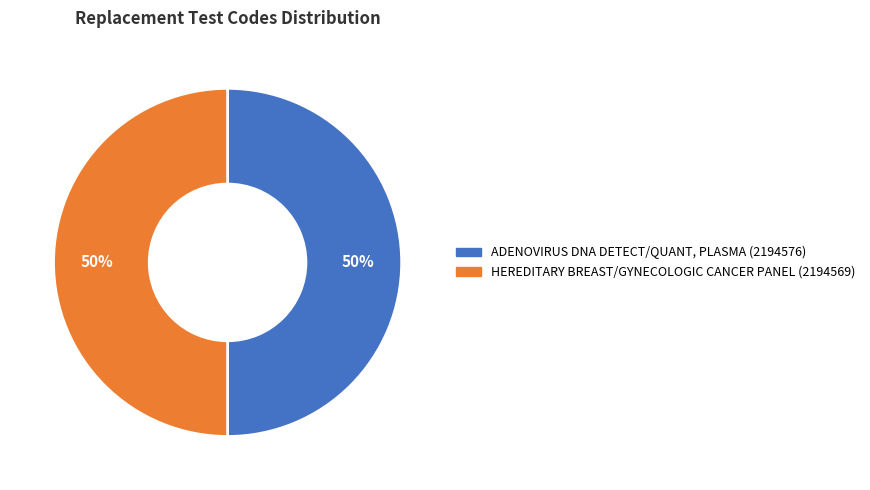

What percentage is the HEREDITARY BREAST/GYNECOLOGIC CANCER PANEL (2194569) slice, to the nearest percent?

50%